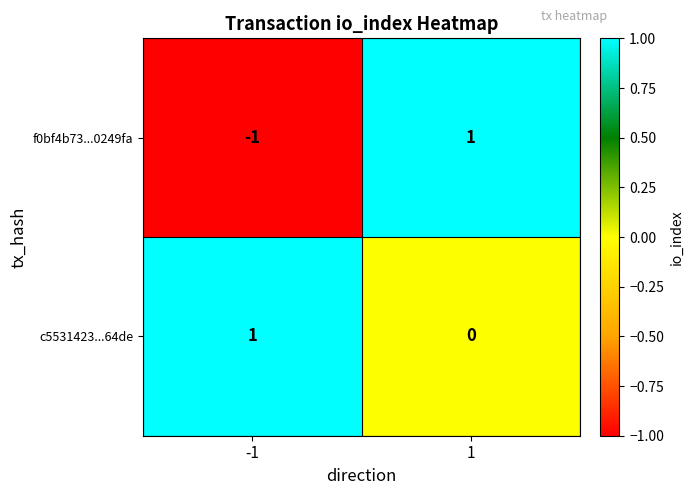

Which series has the largest total across all categories?

c5531423...64de